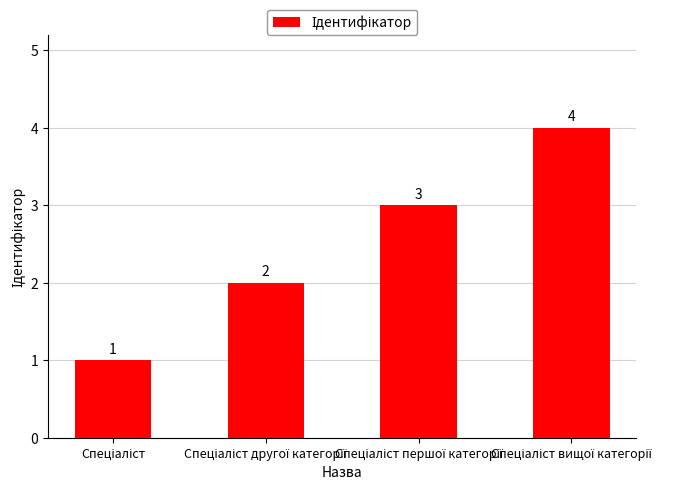

How many values are between 2 and 4?

3